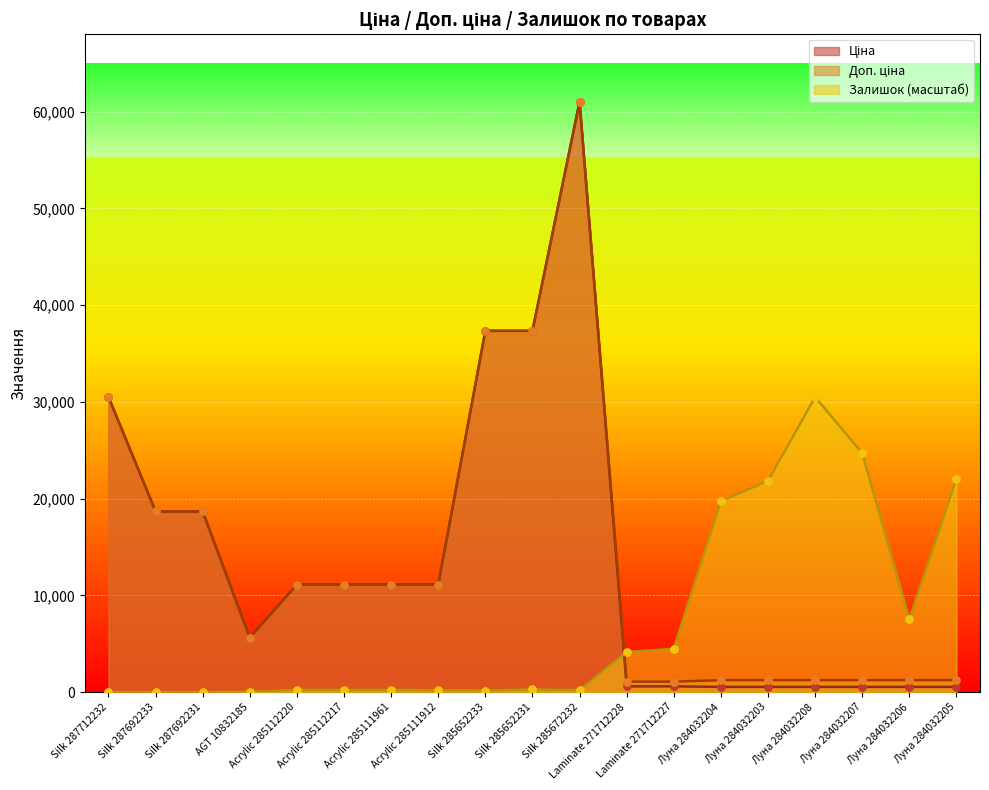

Is the value of Доп. ціна at Acrylic 285112220 greater than the value of Ціна at Луна 284032208?

Yes